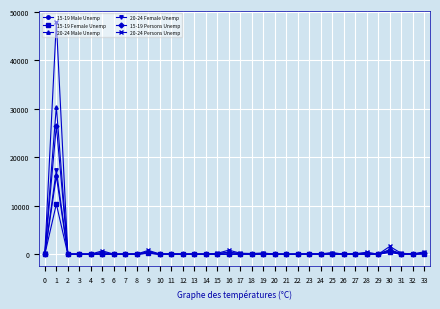

Which series has the largest range (max minus min)?

20-24 Persons Unemp